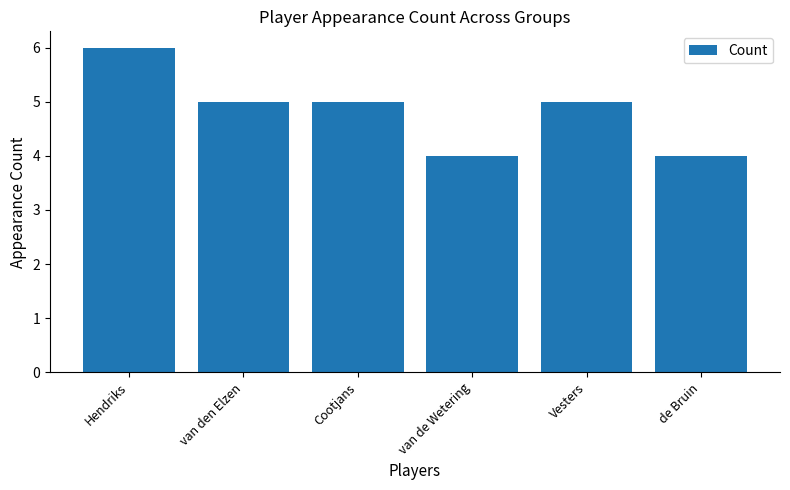

What is the value of the 1st bar from the left?

6